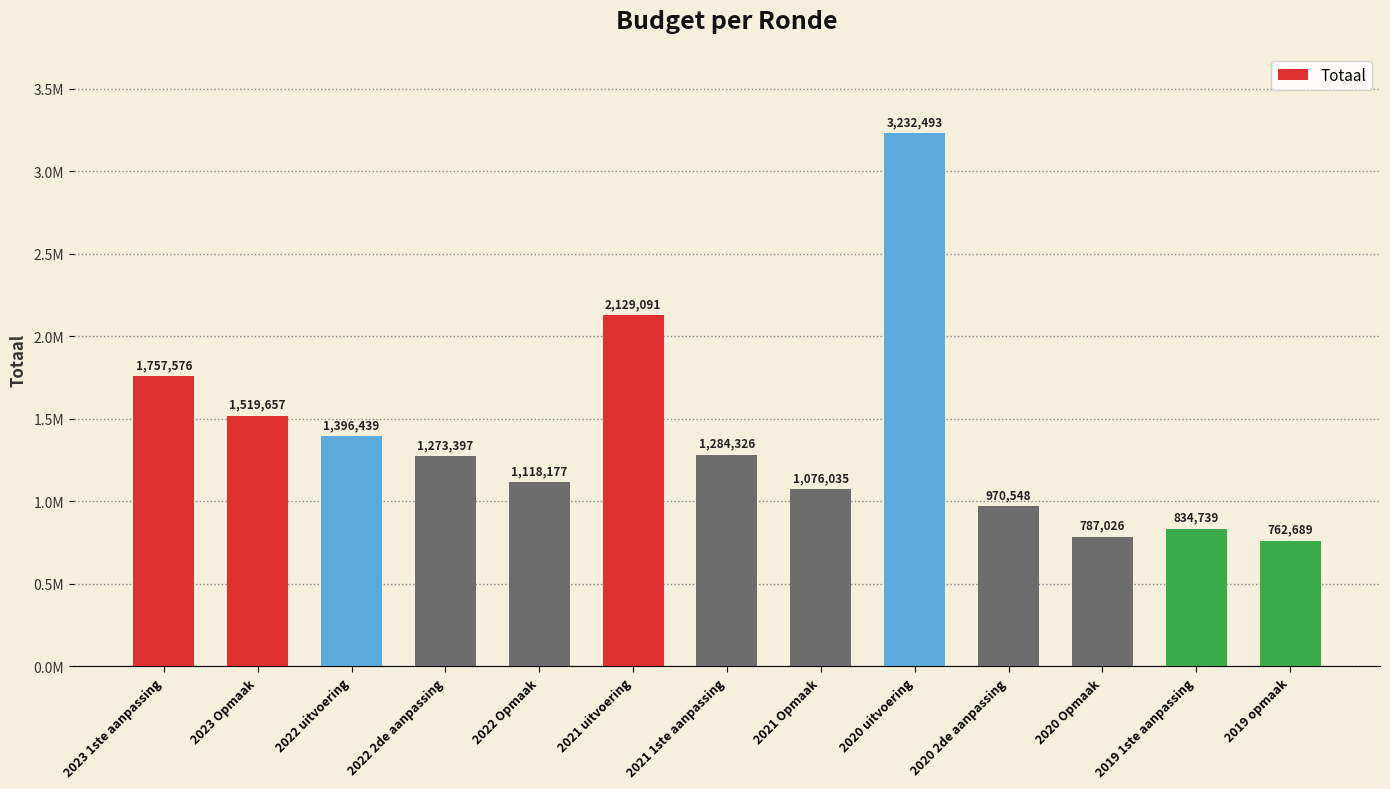

What is the label of the 2nd bar from the left?

2023 Opmaak